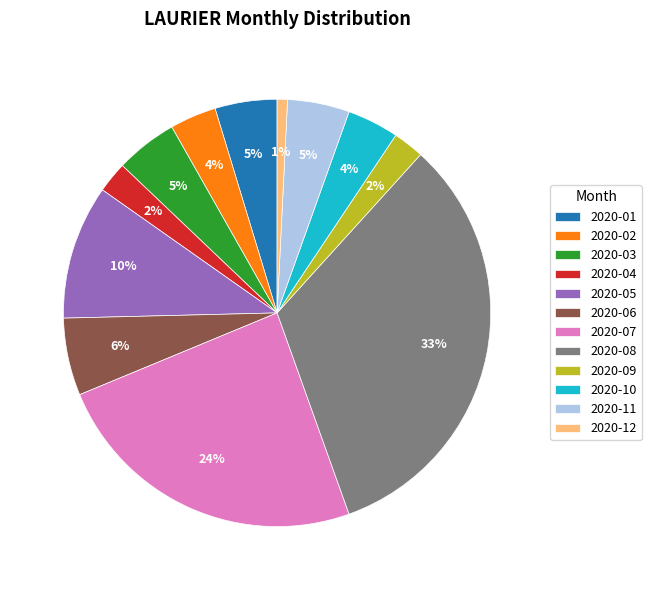

Combined, do 2020-02 and 2020-01 account for over 50%?

No